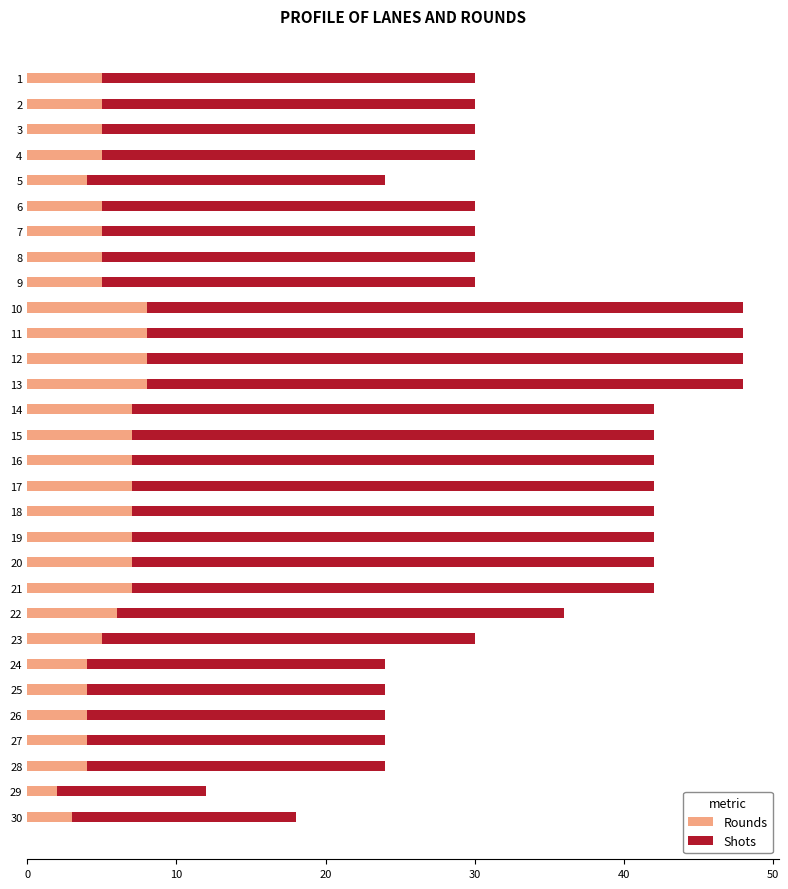

What is the sum of all Rounds values?

168